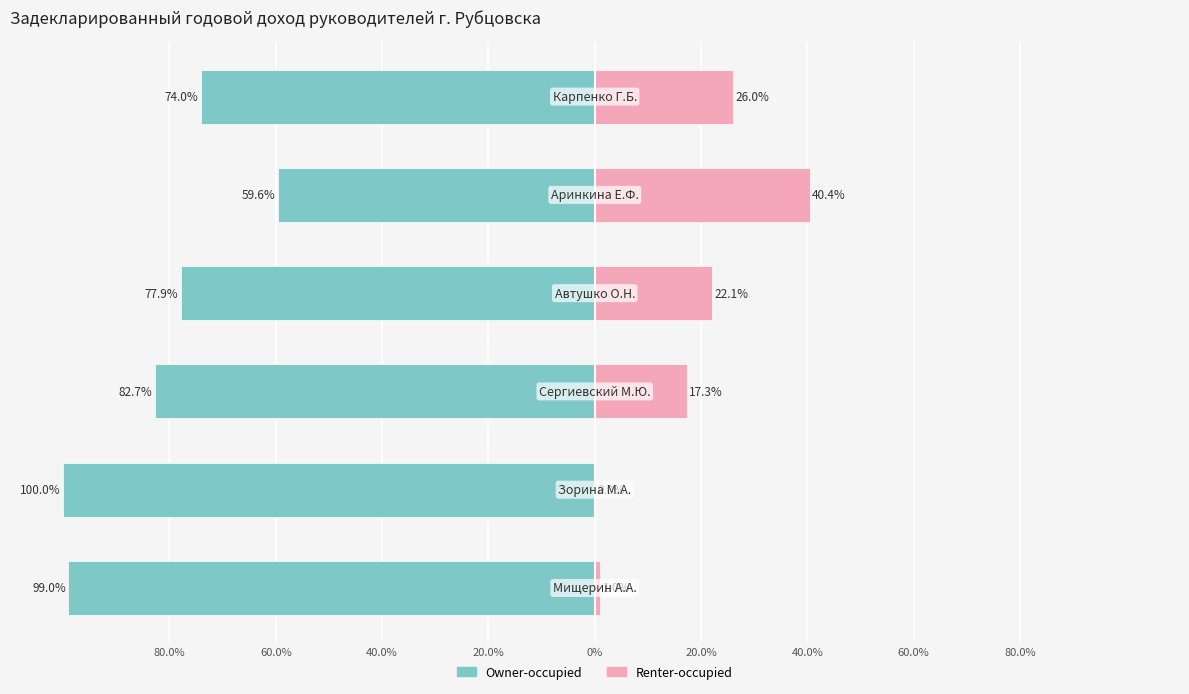

What is the average value of the Owner-occupied series?

-82.2